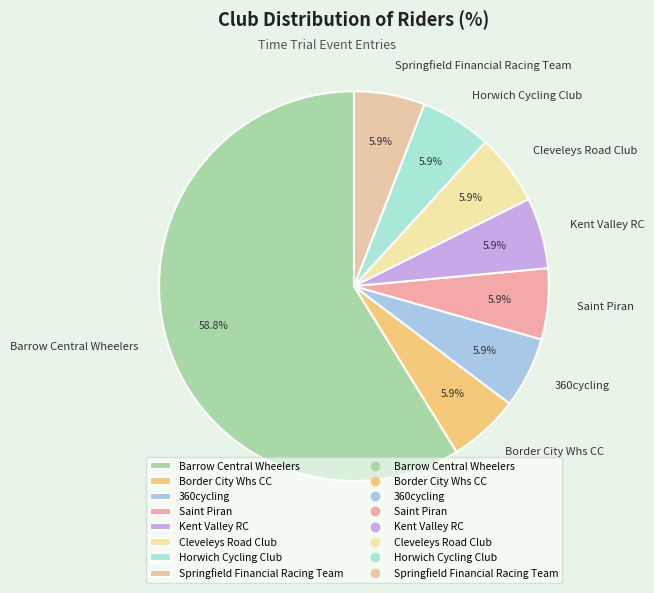

Is it true that Saint Piran is 6% of the pie?

True